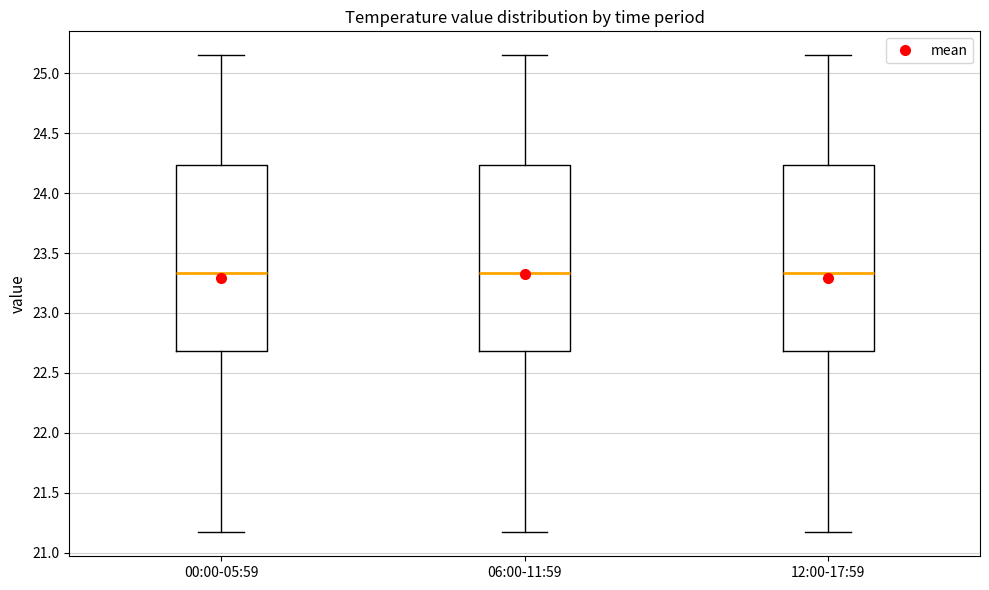

Reading left to right, read every box against the y-axis: the position of its median line, the range the box covers, and the ends of its whiskers. The values are not printed on the chart, so give them approximately, as read against the axis.

00:00-05:59: median 23.35, box 22.70 to 24.25, whiskers 21.15 to 25.15
06:00-11:59: median 23.35, box 22.70 to 24.25, whiskers 21.15 to 25.15
12:00-17:59: median 23.35, box 22.70 to 24.25, whiskers 21.15 to 25.15